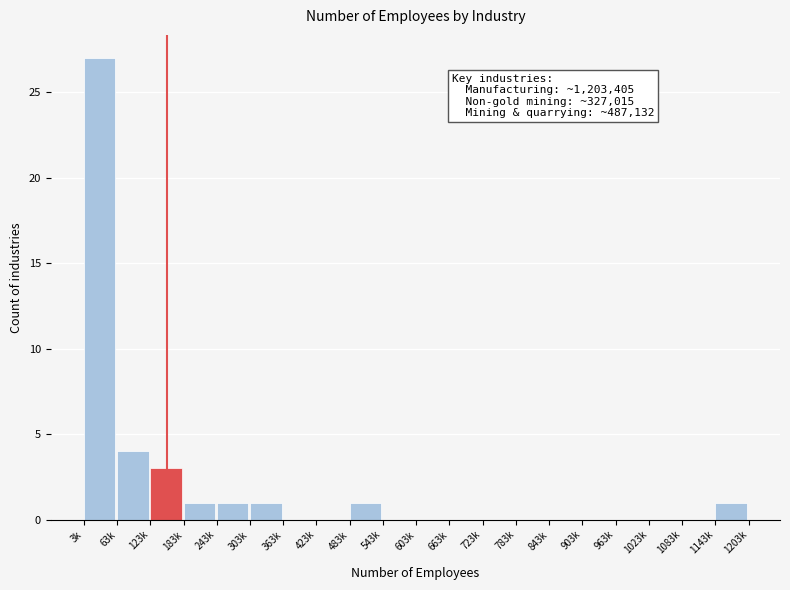

Reading left to right, what are all the values shown in this chart?

3k=27	63k=4	123k=3	183k=1	243k=1	303k=1	363k=0	423k=0	483k=1	543k=0	603k=0	663k=0	723k=0	783k=0	843k=0	903k=0	963k=0	1023k=0	1083k=0	1143k=1